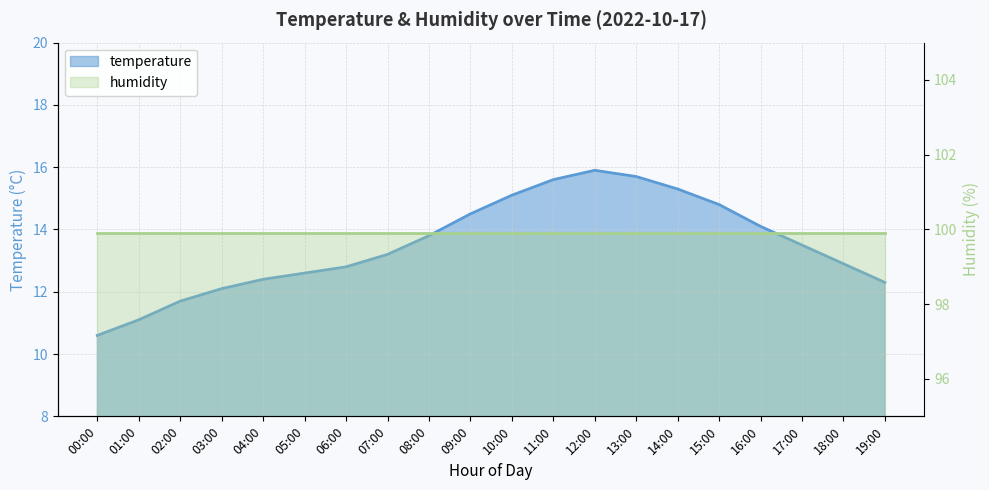

What is the change in value from 01:00 to 06:00?

+1.7